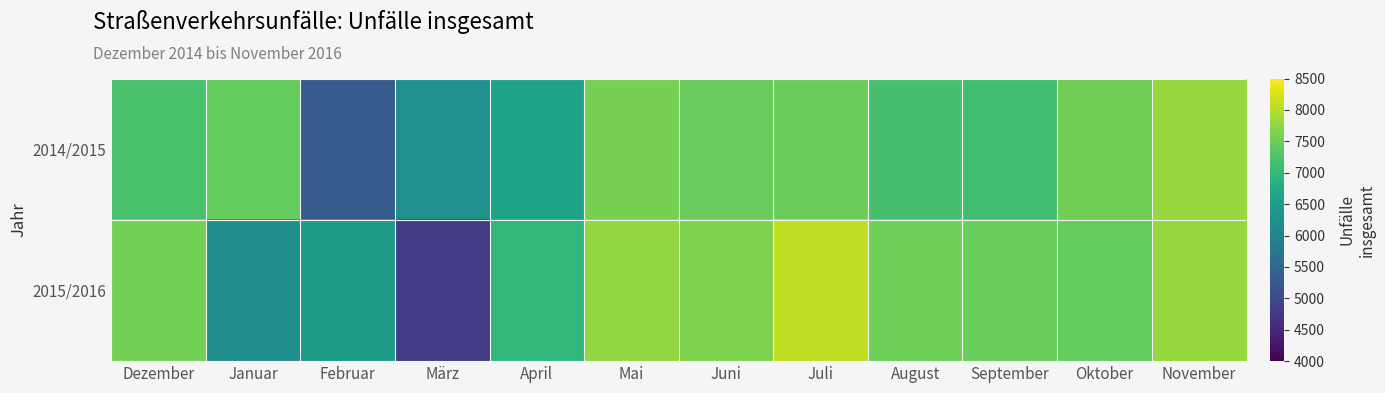

What is the difference between the highest and lowest values at Mai?

193